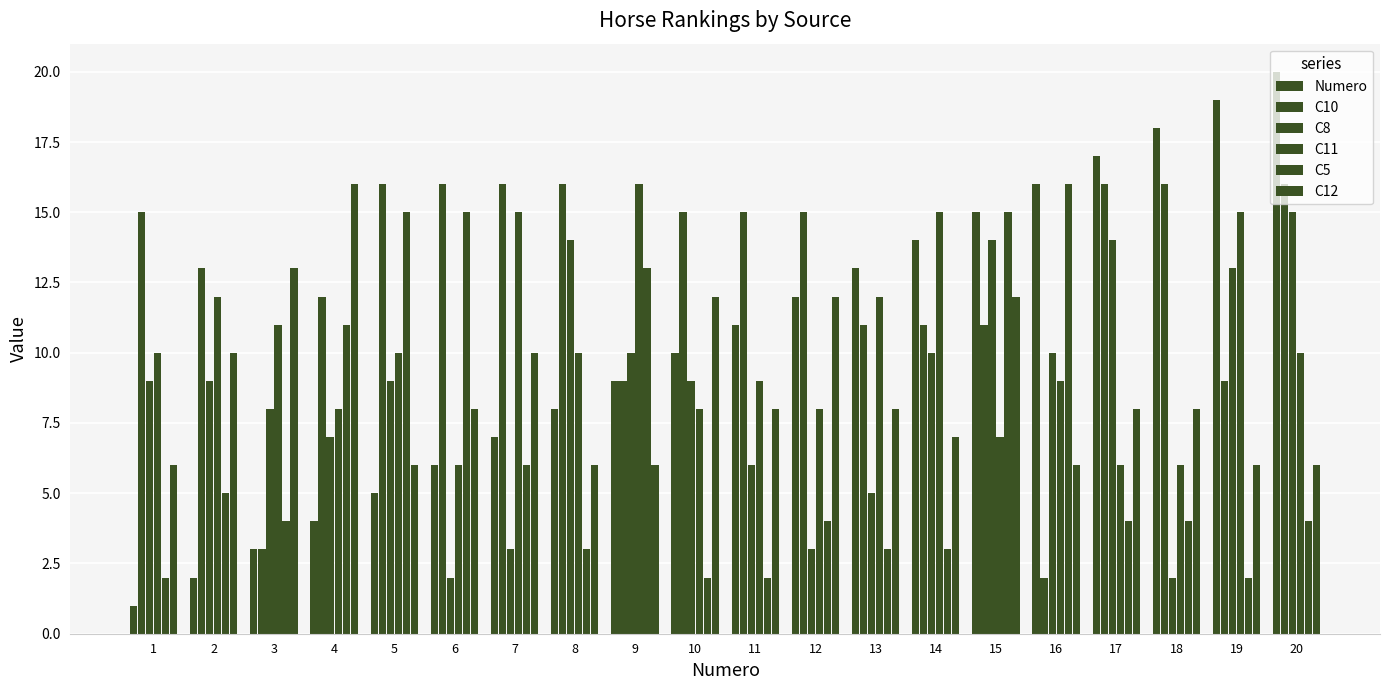

Which series has the widest spread of values?

Numero